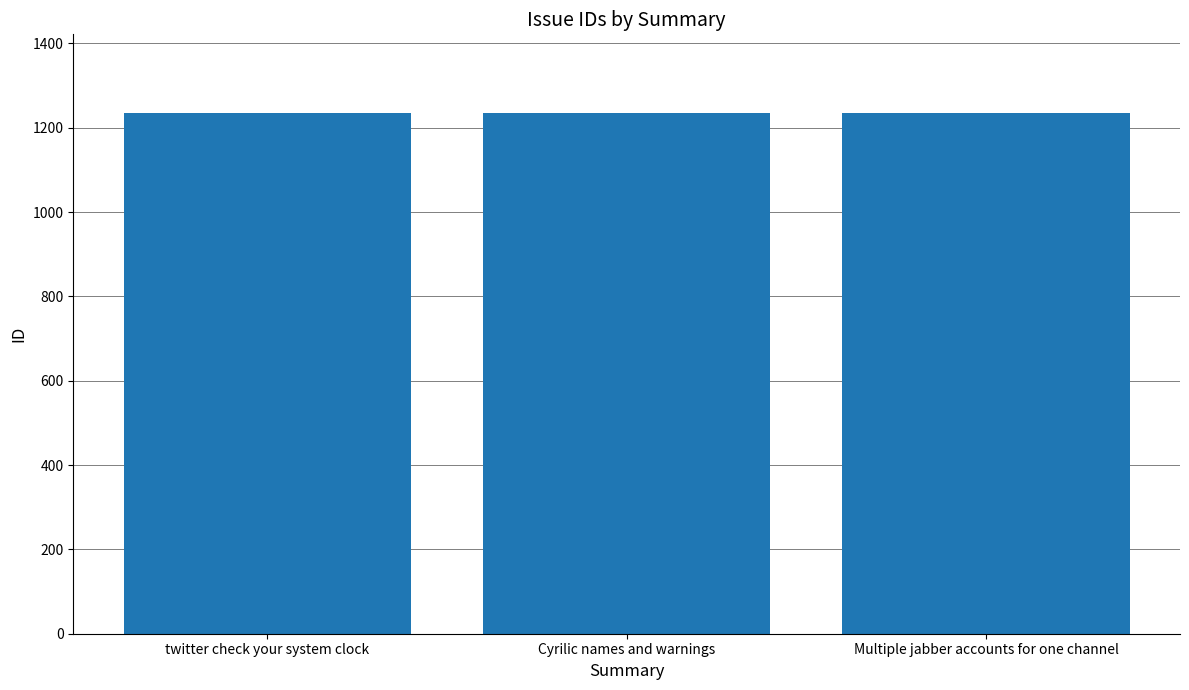

Count the number of data series in this chart.

1